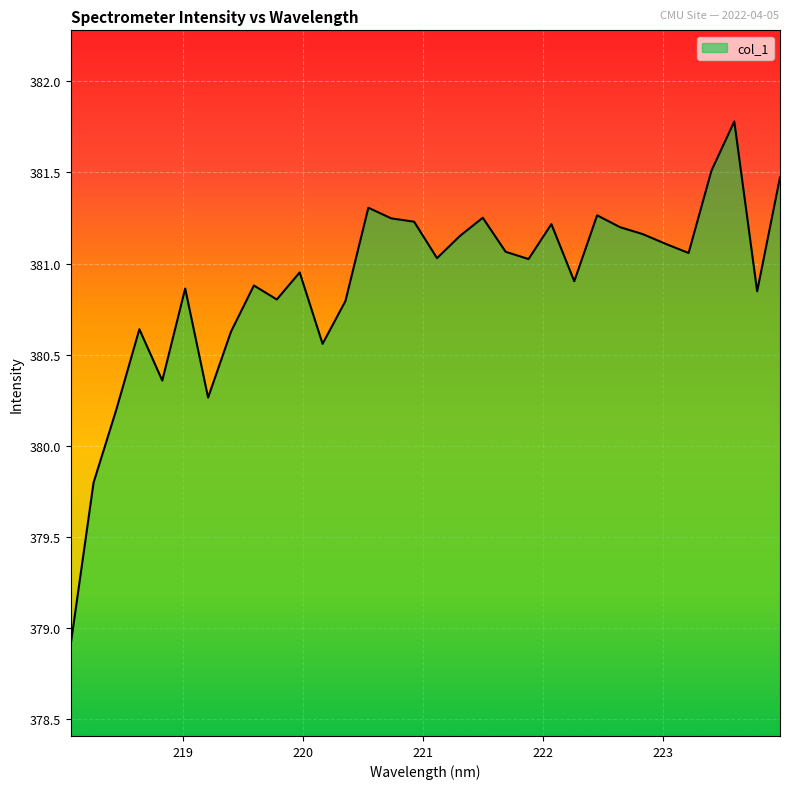

What is the smallest value displayed?

378.9